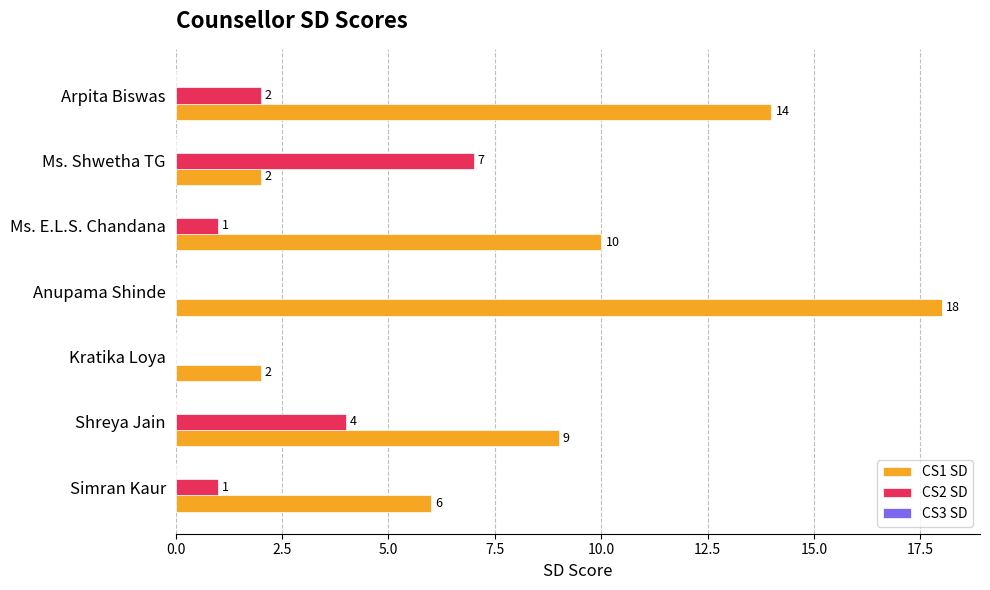

What is the total value across all series at Simran Kaur?

7